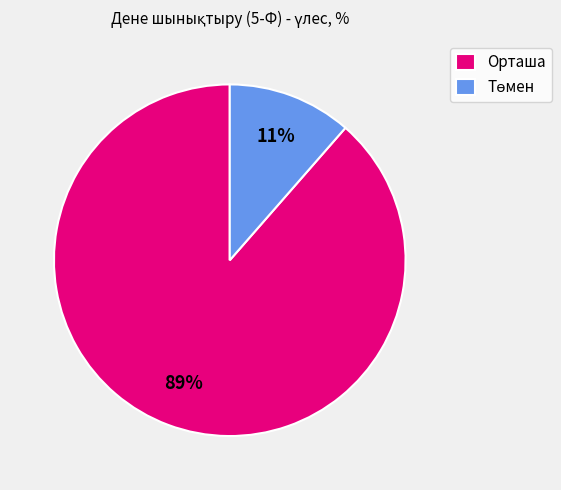

What percentage is the Орташа slice, to the nearest percent?

89%